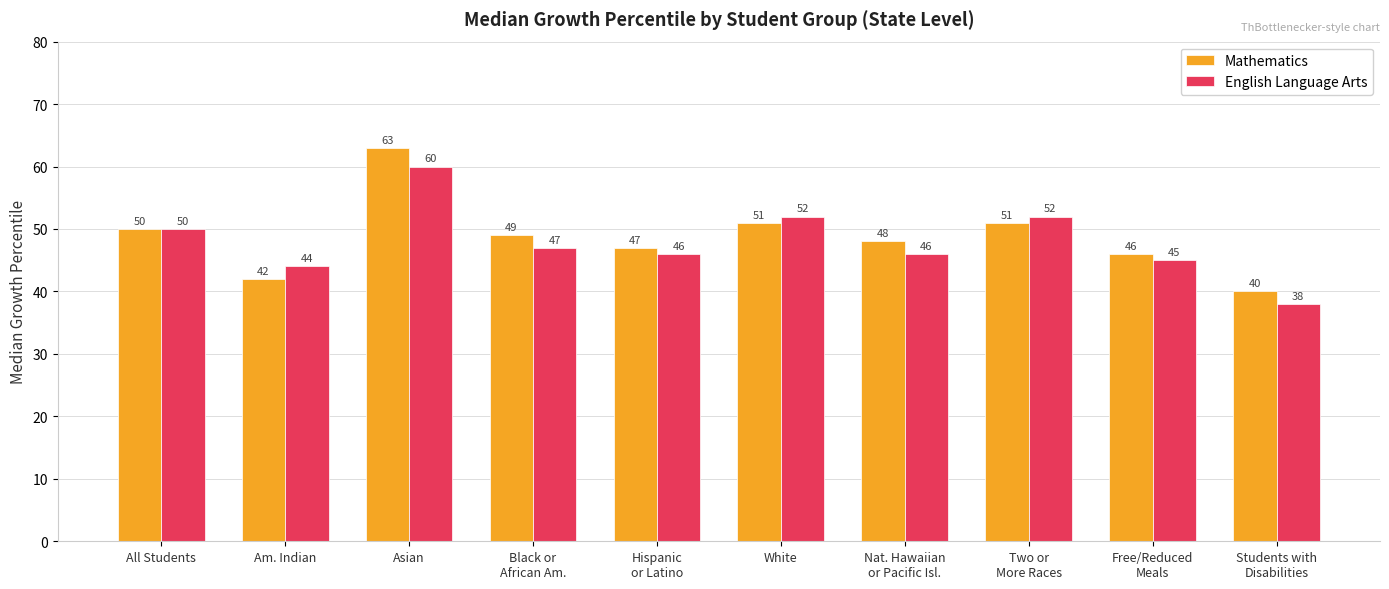

What is the label of the 10th bar from the right?

All Students